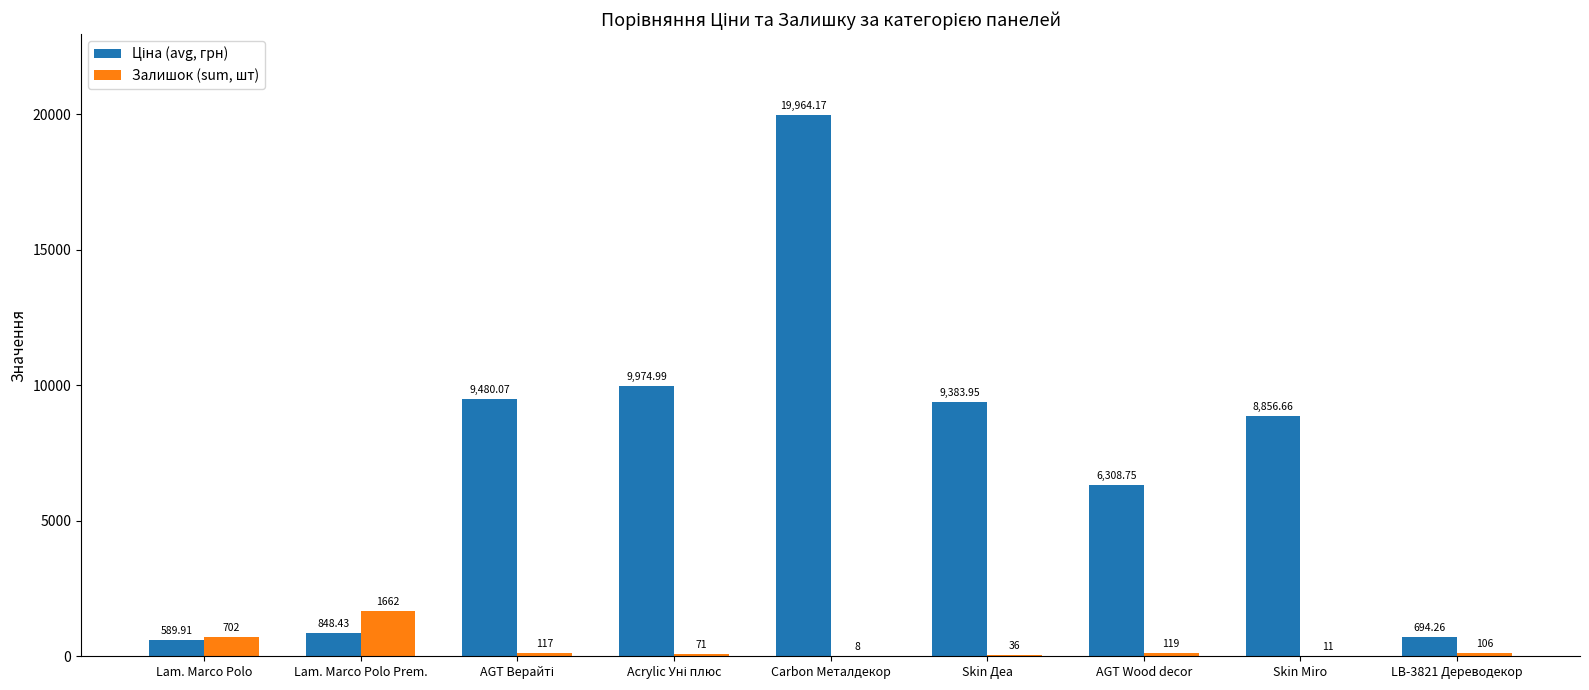

What is the sum of all Залишок (sum, шт) values?

2832.0